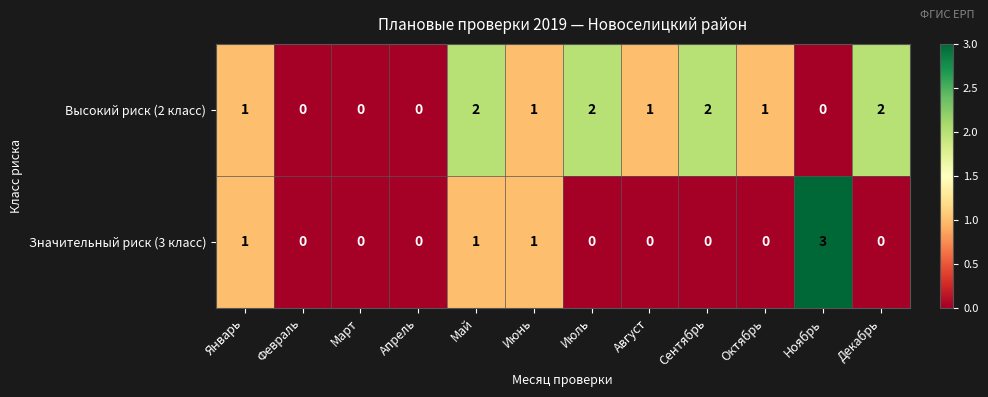

What is the difference between the highest and lowest values at Ноябрь?

3